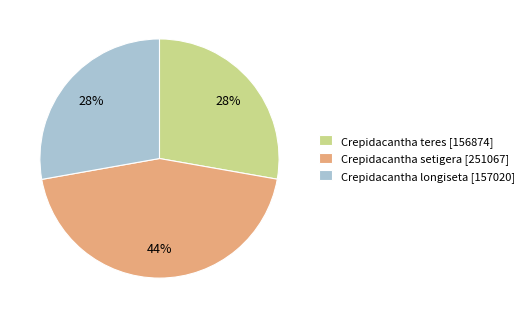

How many segments does this pie chart have?

3